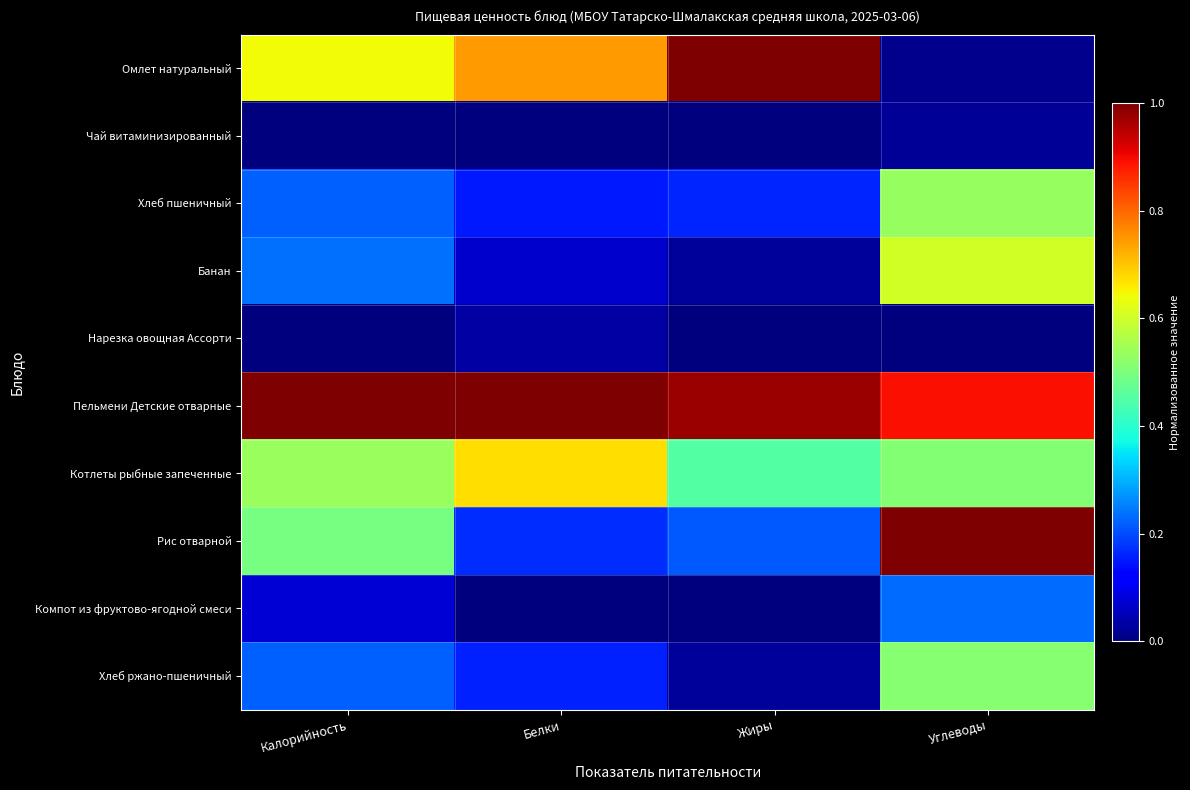

Between Белки and Углеводы, which is larger?

Белки